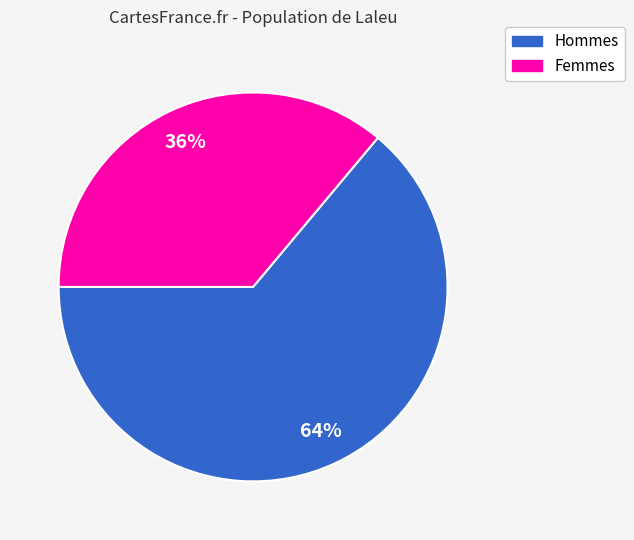

To the nearest percent, what is the difference between the largest and smallest slice percentages?

28%